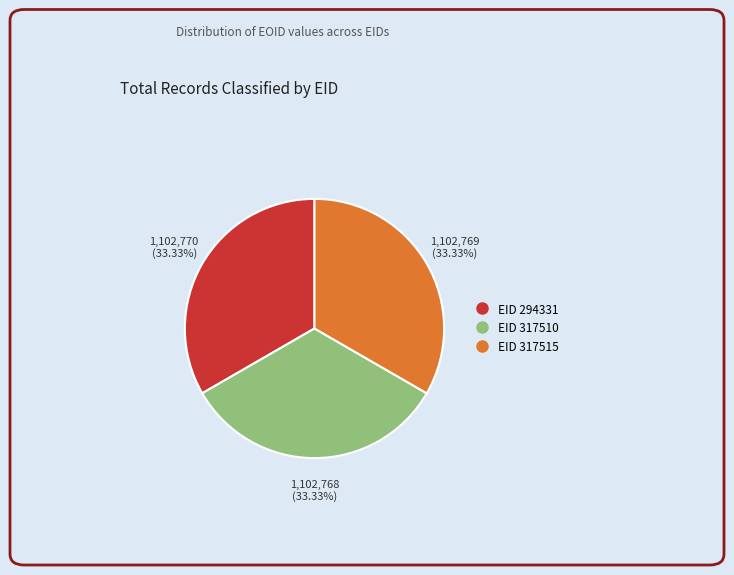

Is there any slice that represents more than half of the pie?

No